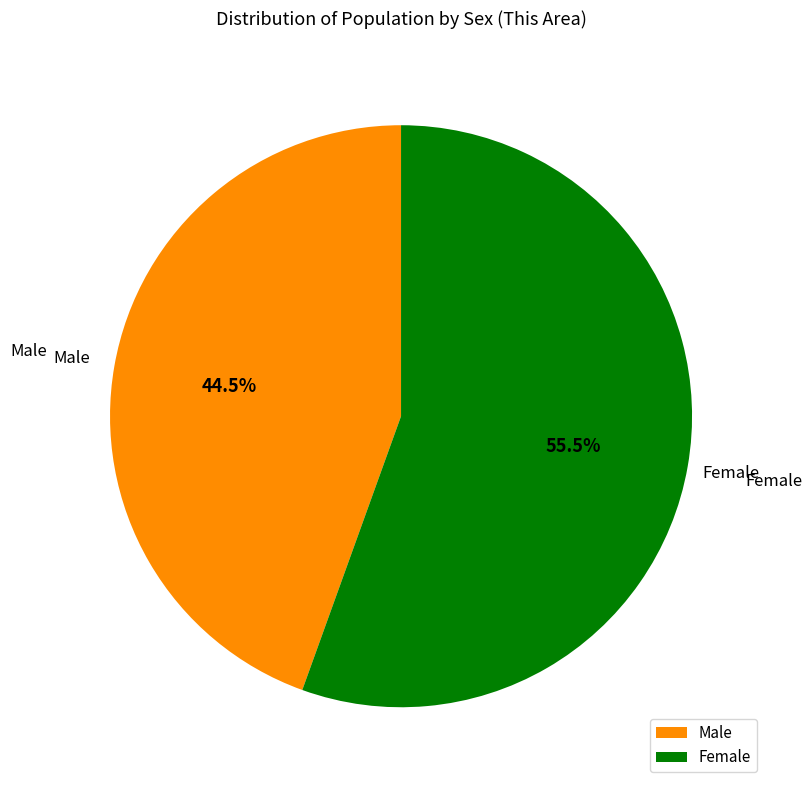

Which has a higher value, Female or Male?

Female